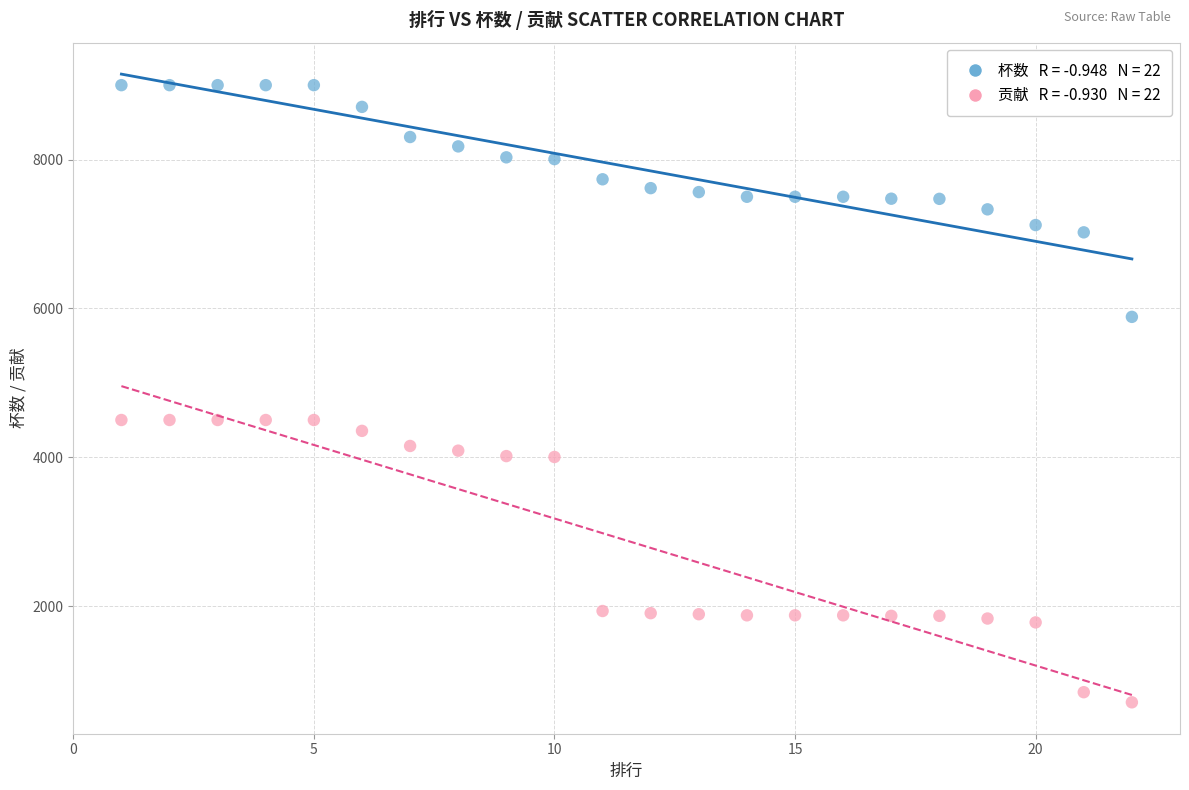

Across all data points, what is the range of X values (max minus min)?

21